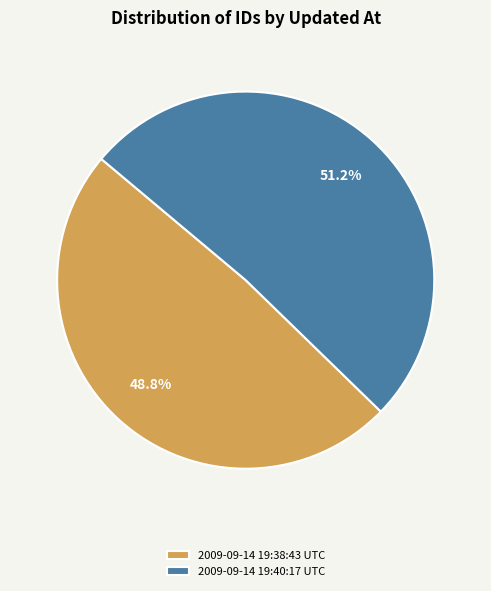

What percentage do 2009-09-14 19:38:43 UTC and 2009-09-14 19:40:17 UTC together represent?

100.0%